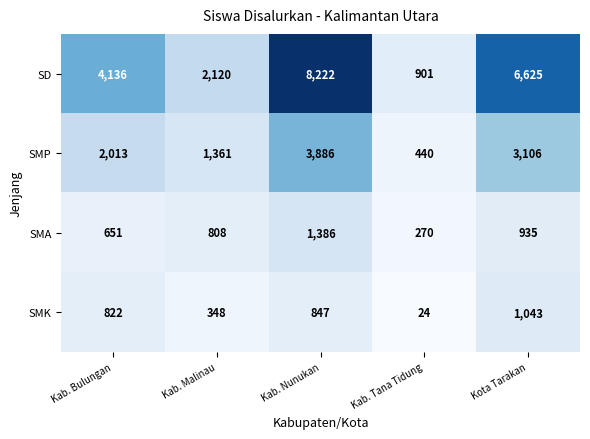

What is the sum of all SMK values?

3084